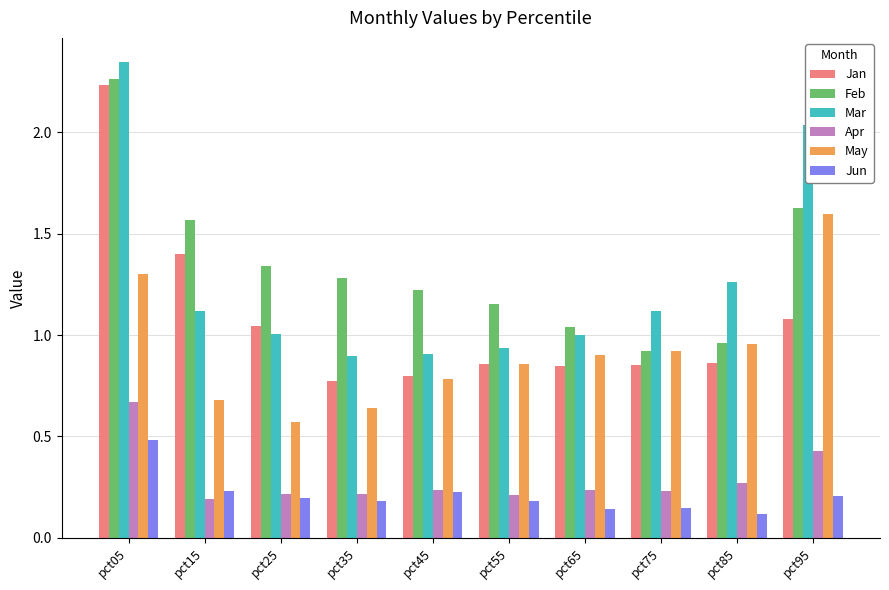

What is the difference between the highest and lowest values at pct05?

1.9